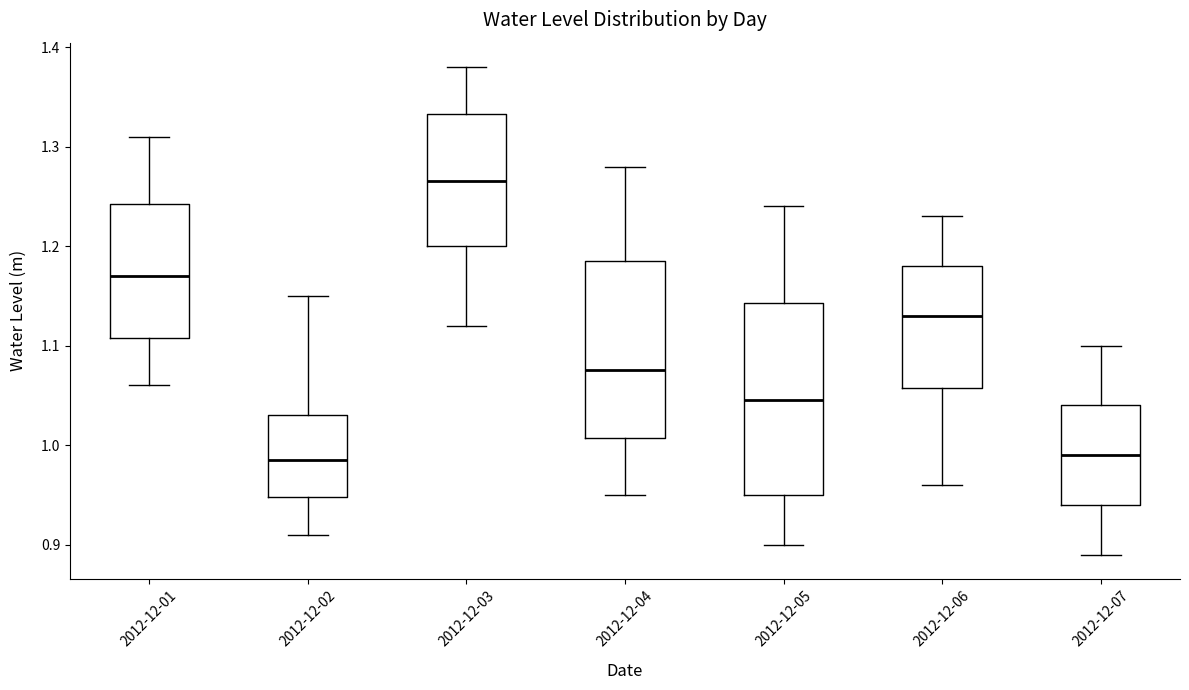

Where does the median line of the box for 2012-12-01 sit on the y-axis? The values are not printed on the chart, so give them approximately, as read against the axis.

1.17